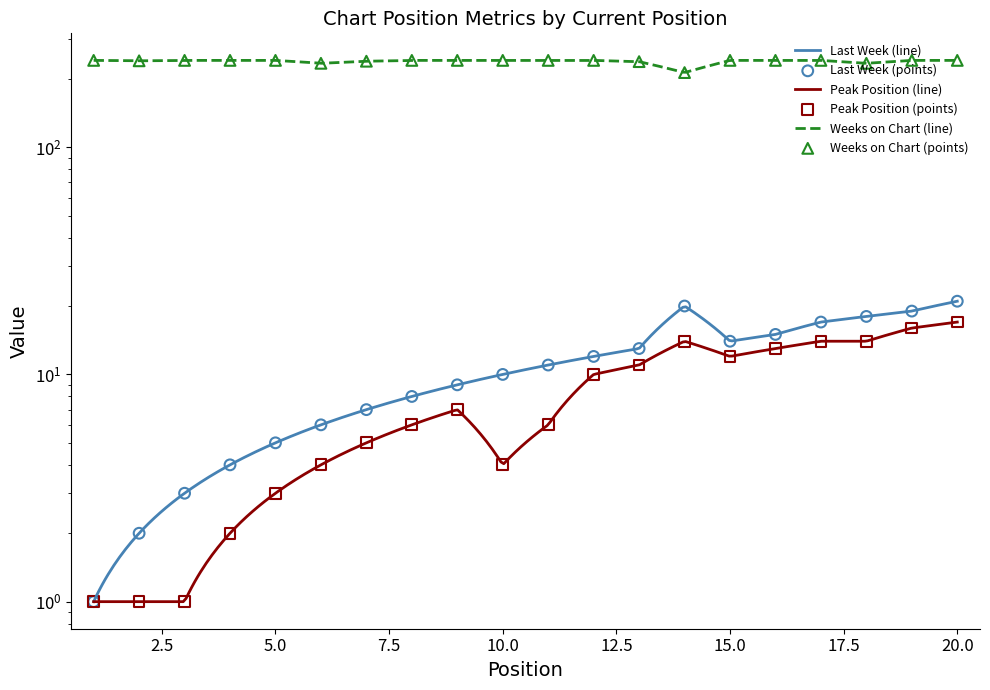

At how many categories does at least one series exceed 9?

20